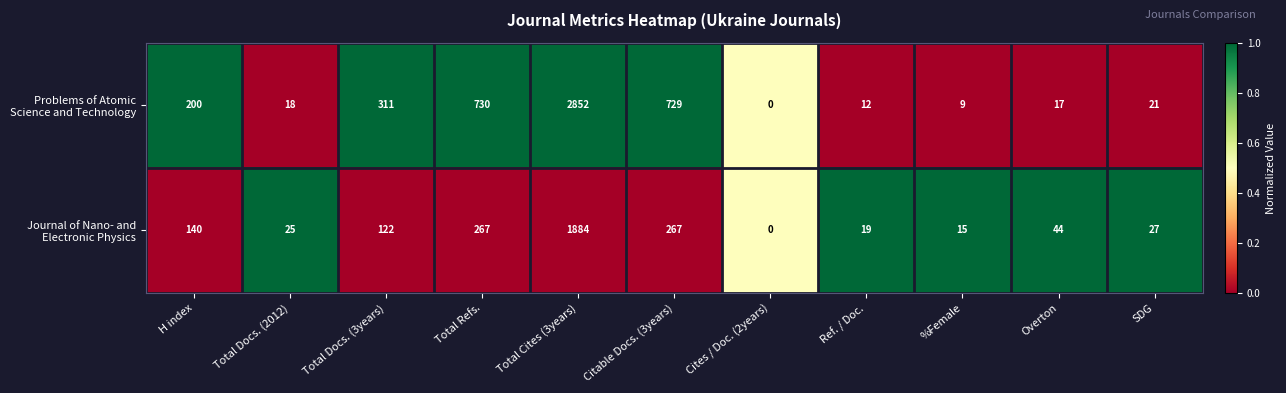

At which category is the sum across all series the highest?

Total Cites (3years)